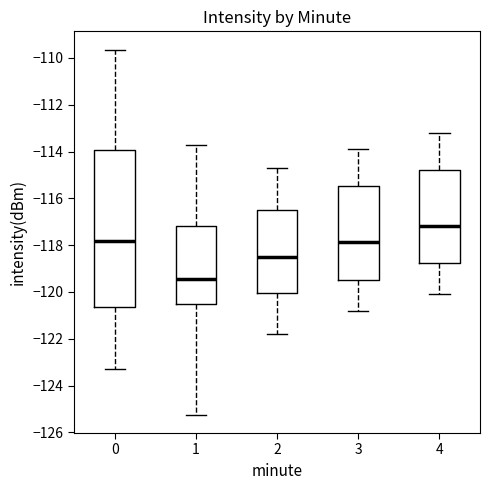

Reading left to right, transcribe this box plot: for each box, give where its median line is, the range the box spans, and where its two whiskers end, as read against the y-axis. The values are not printed on the chart, so give them approximately, as read against the axis.

0: median -117.8, box -120.6 to -114.0, whiskers -123.2 to -109.6
1: median -119.4, box -120.6 to -117.2, whiskers -125.2 to -113.8
2: median -118.4, box -120.0 to -116.4, whiskers -121.8 to -114.6
3: median -117.8, box -119.4 to -115.4, whiskers -120.8 to -113.8
4: median -117.2, box -118.8 to -114.8, whiskers -120.0 to -113.2